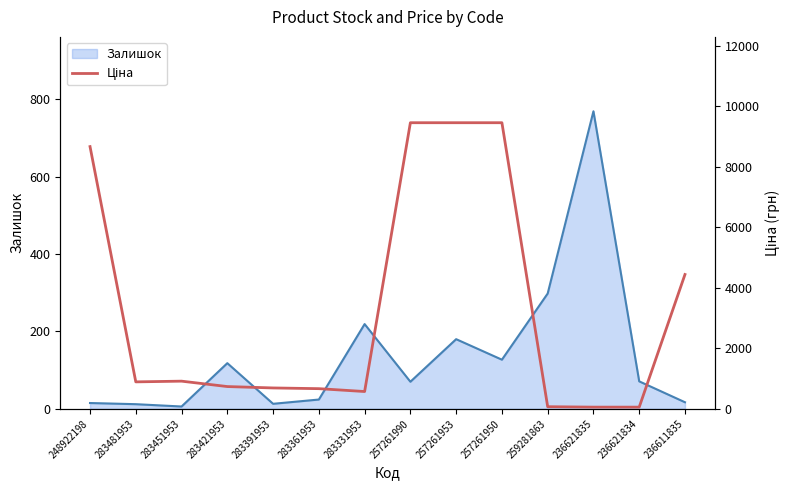

How many lines are shown in the chart?

1